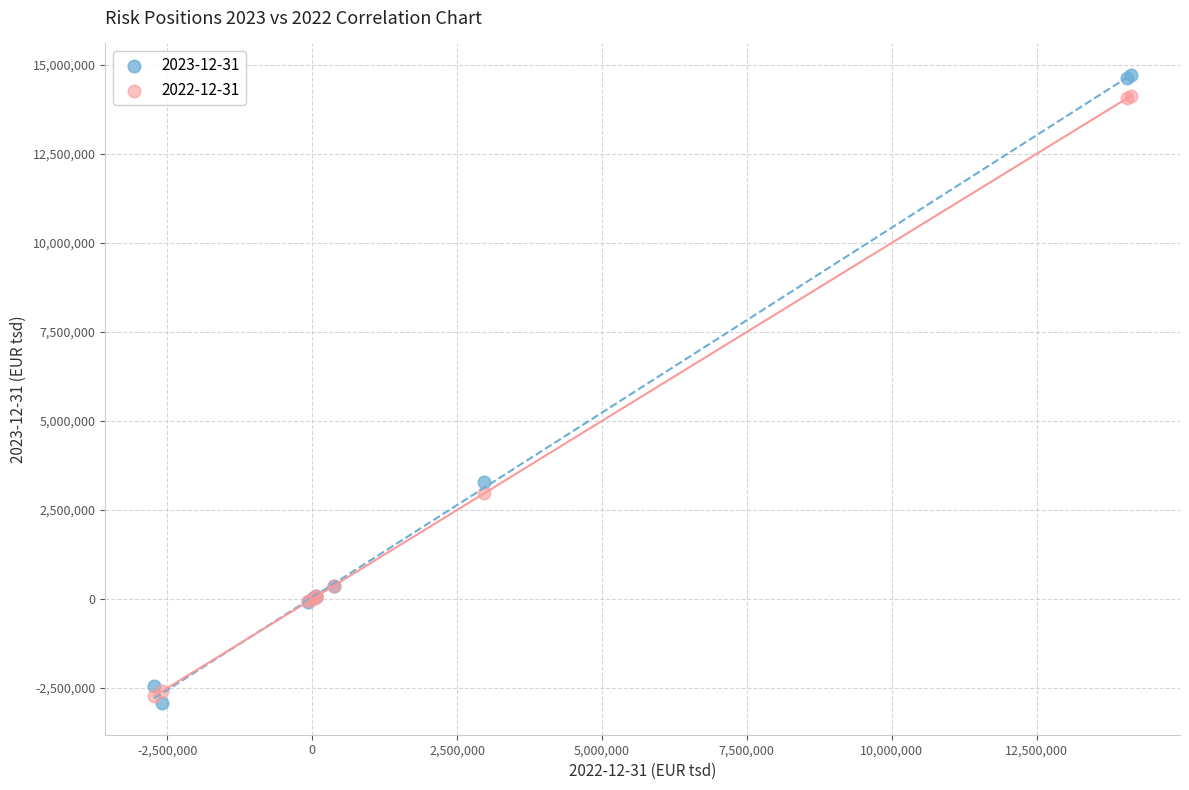

What is the X range (max minus min) for the scatter plot?

16862447